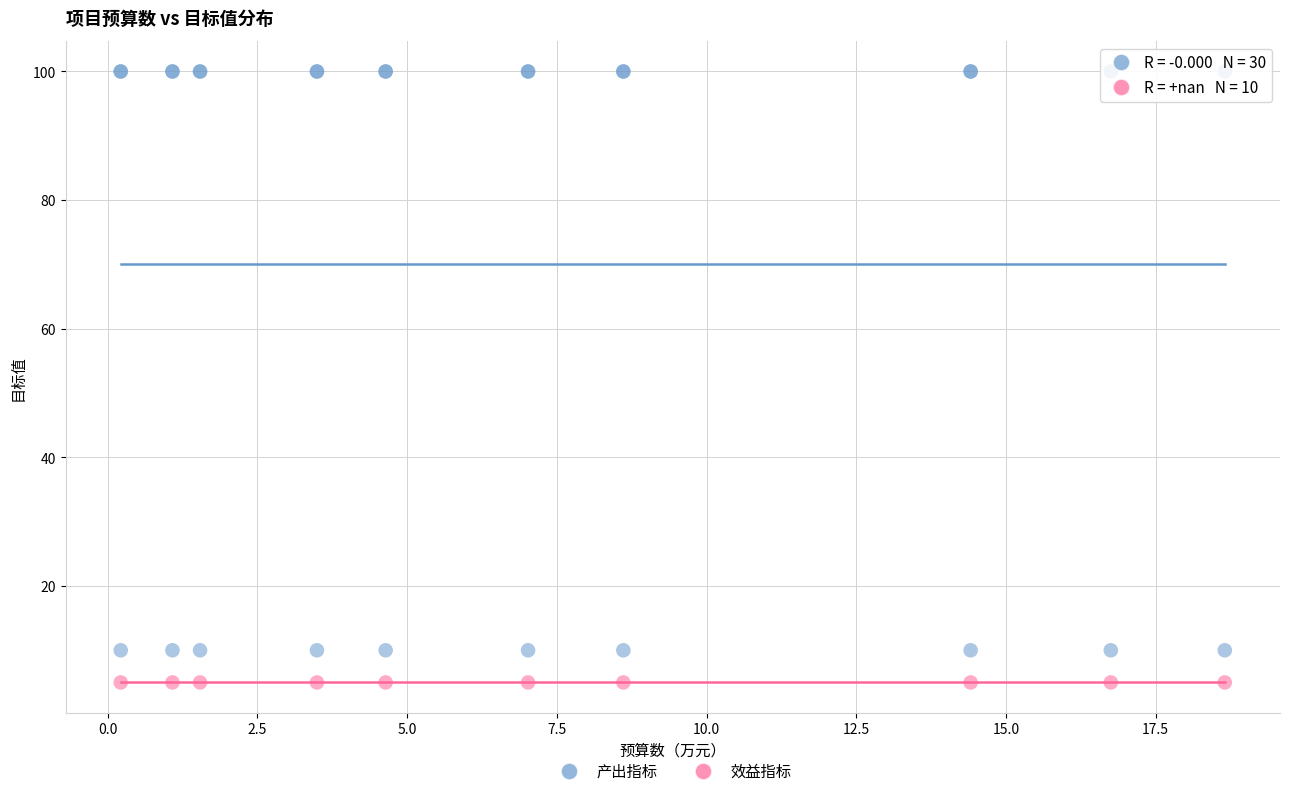

Which series contains the lowest Y value?

效益指标